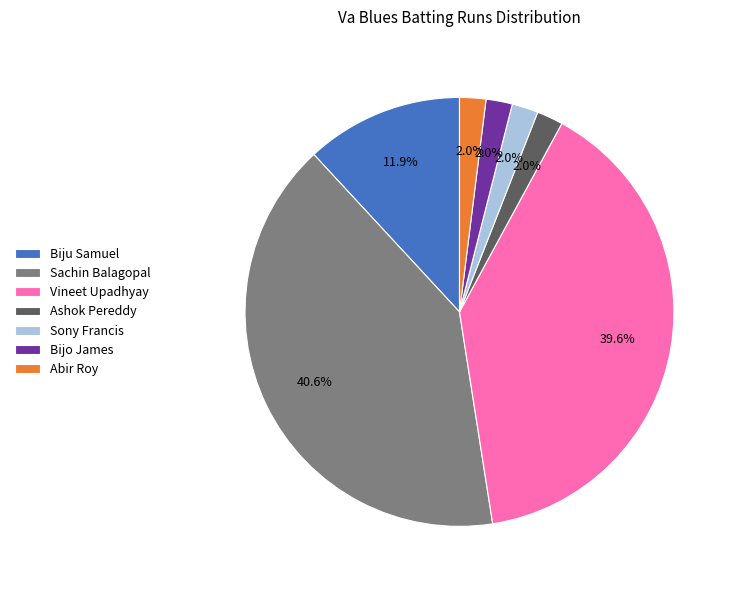

What is the largest slice in the pie chart?

Sachin Balagopal